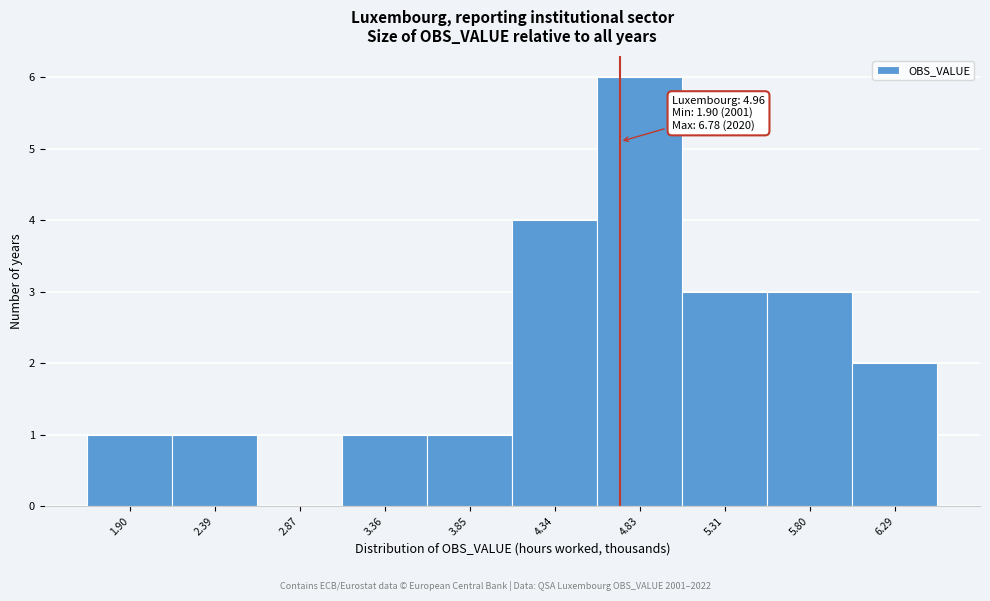

Reading left to right, what are all the values shown in this chart?

1.90=1	2.39=1	2.87=0	3.36=1	3.85=1	4.34=4	4.83=6	5.31=3	5.80=3	6.29=2